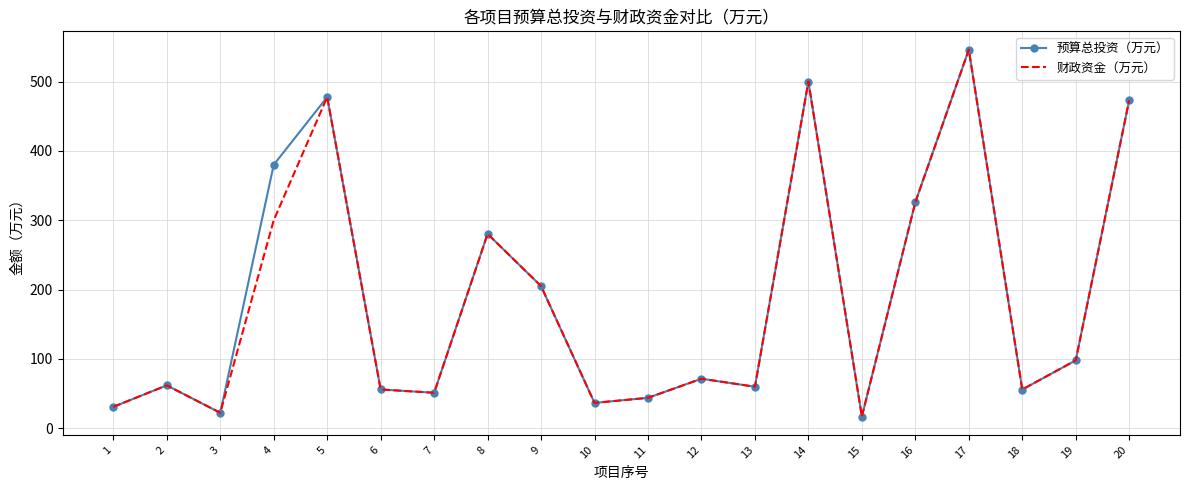

The 财政资金（万元） series shows 769.1 at 20. True or false?

False